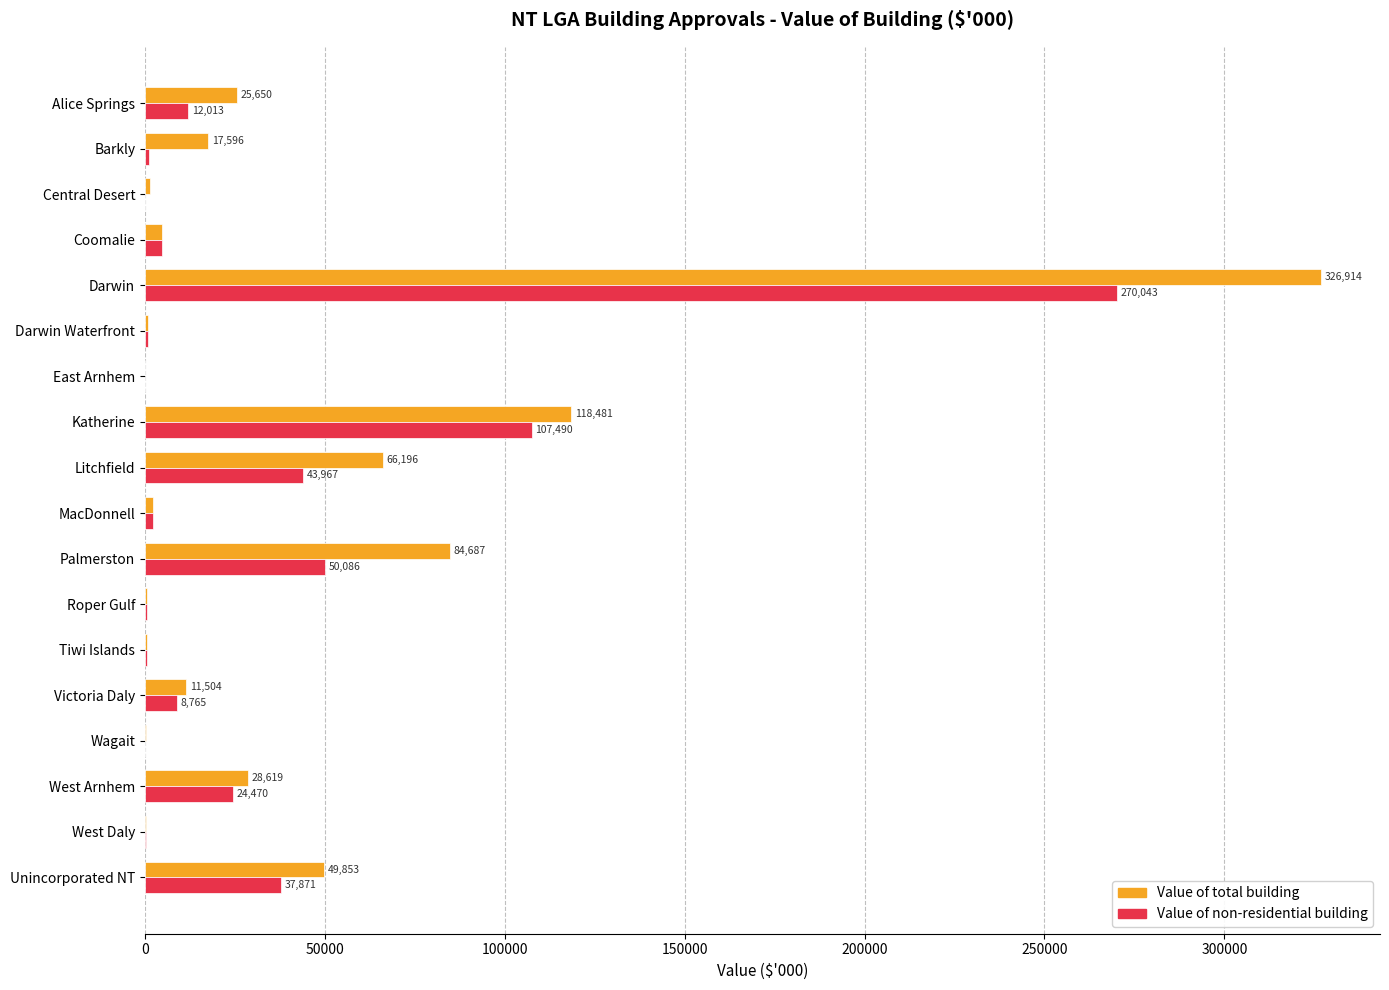

At which category does the chart reach its peak across all series?

Darwin